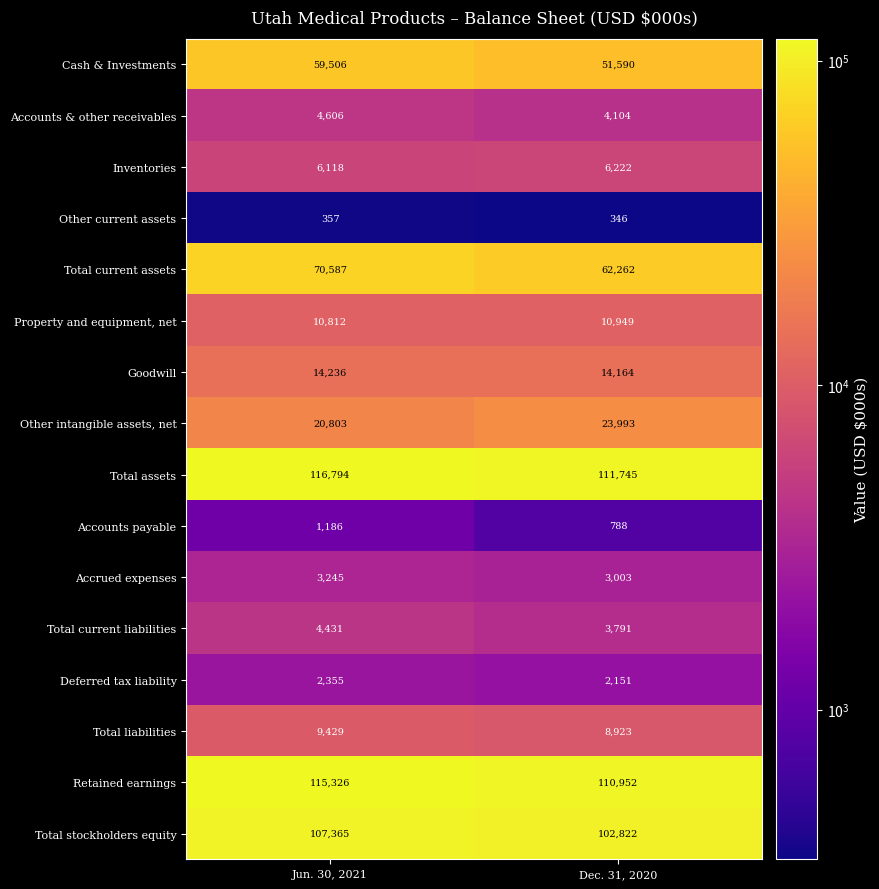

At which category is the sum across all series the highest?

Jun. 30, 2021